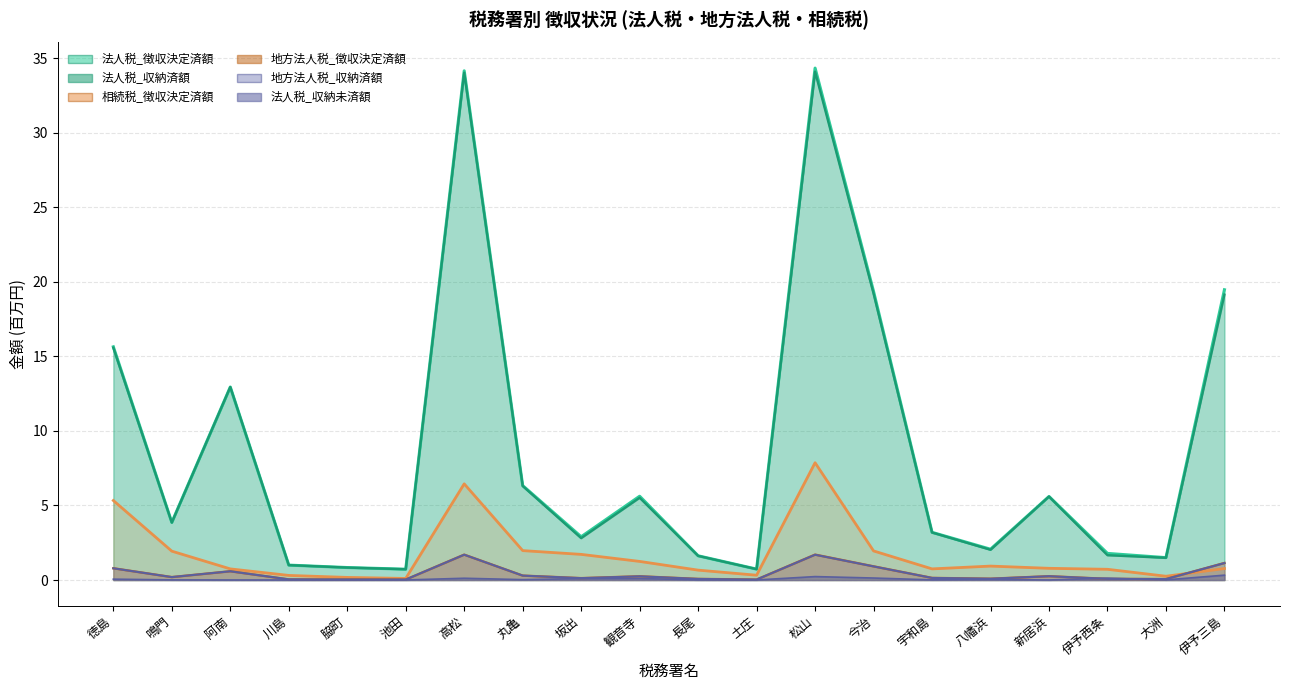

What is the label of the 19th point from the left?

大洲